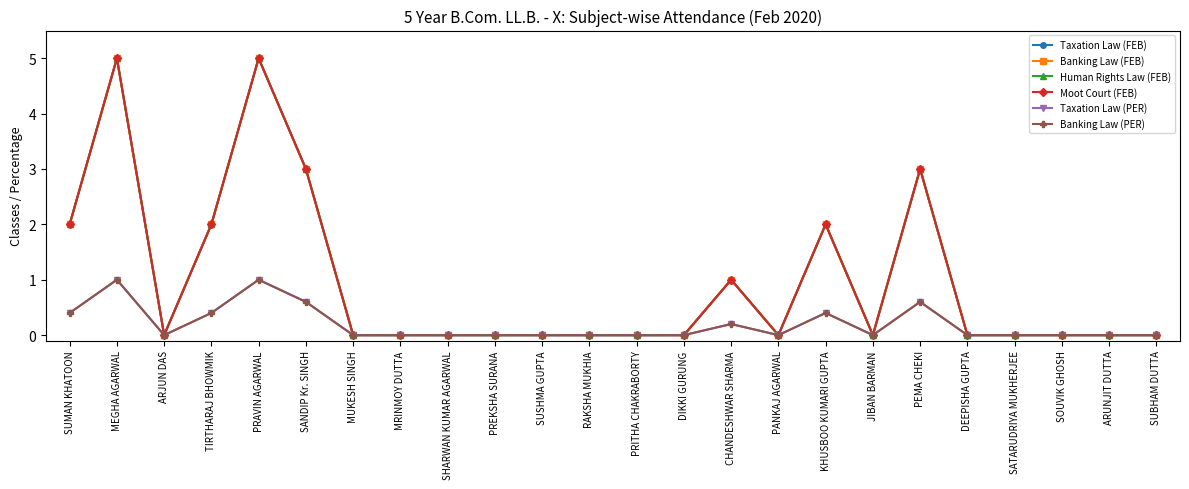

How many lines are shown in the chart?

6